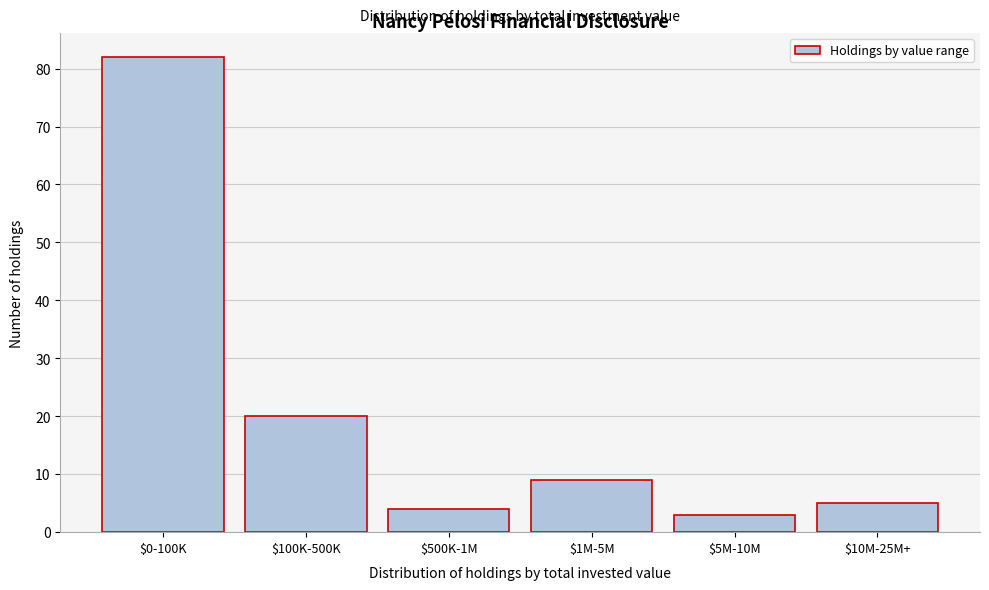

Reading left to right, list all the values displayed in this chart.

82	20	4	9	3	5